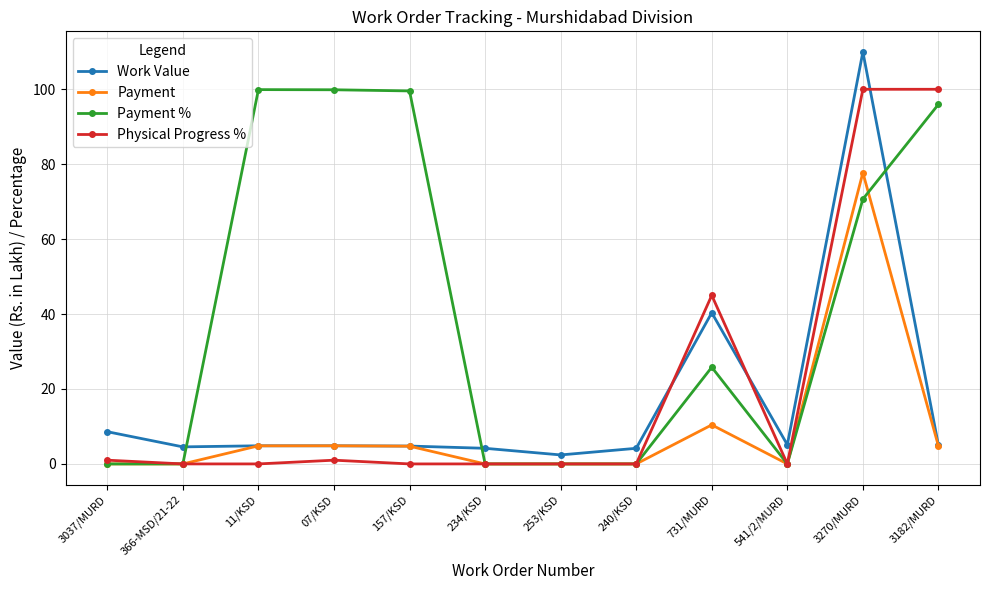

How many data points does each series have?

12